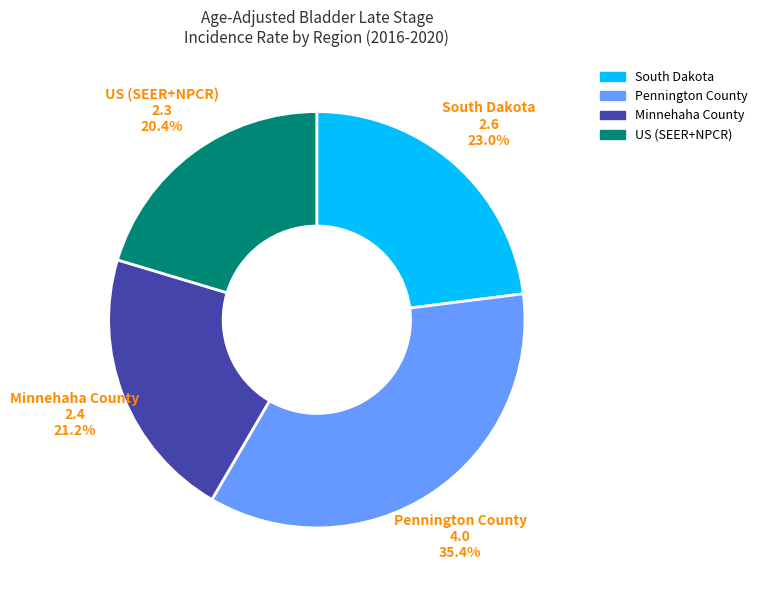

To the nearest percent, what portion does South Dakota represent?

23%